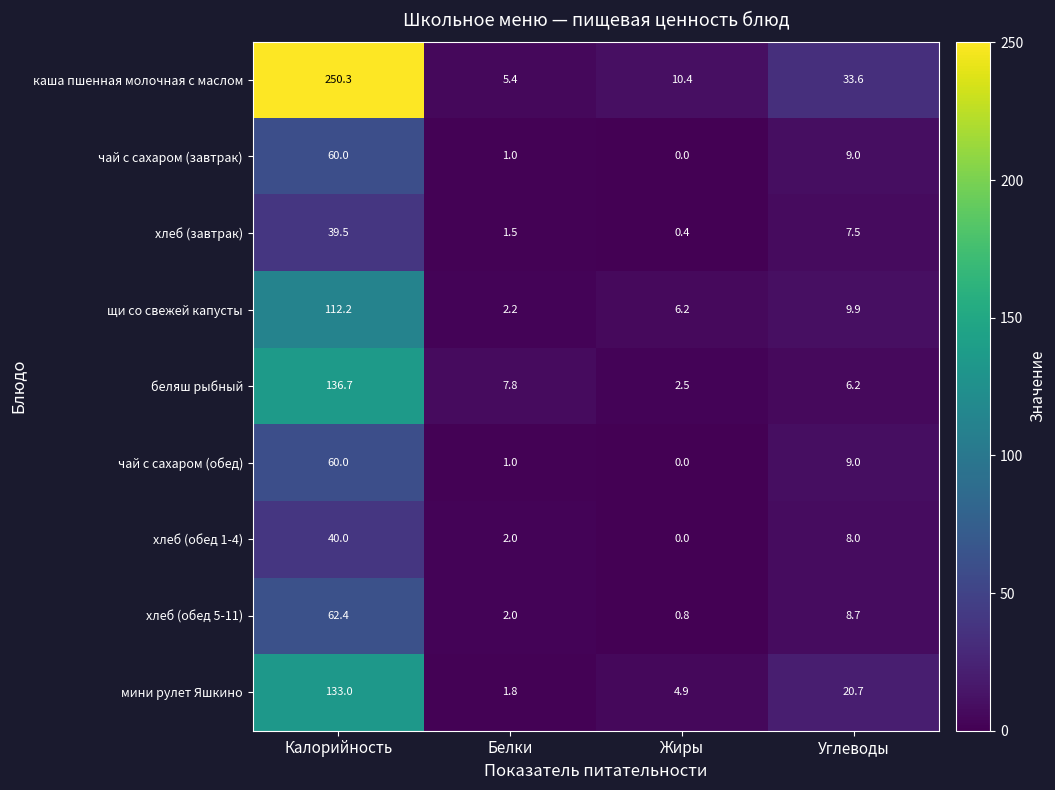

What is the sum of the щи со свежей капусты values at Калорийность and Углеводы?

122.1